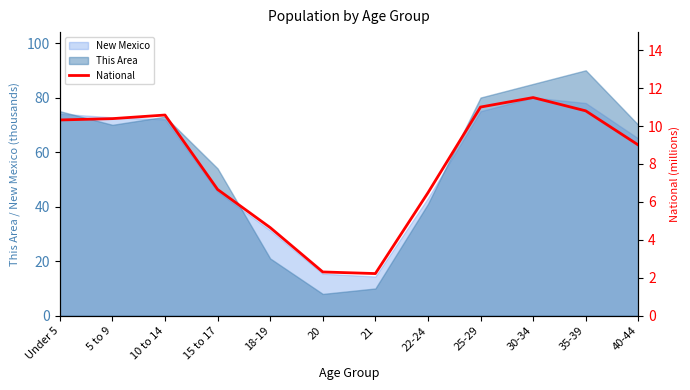

How many values exceed 10?

6